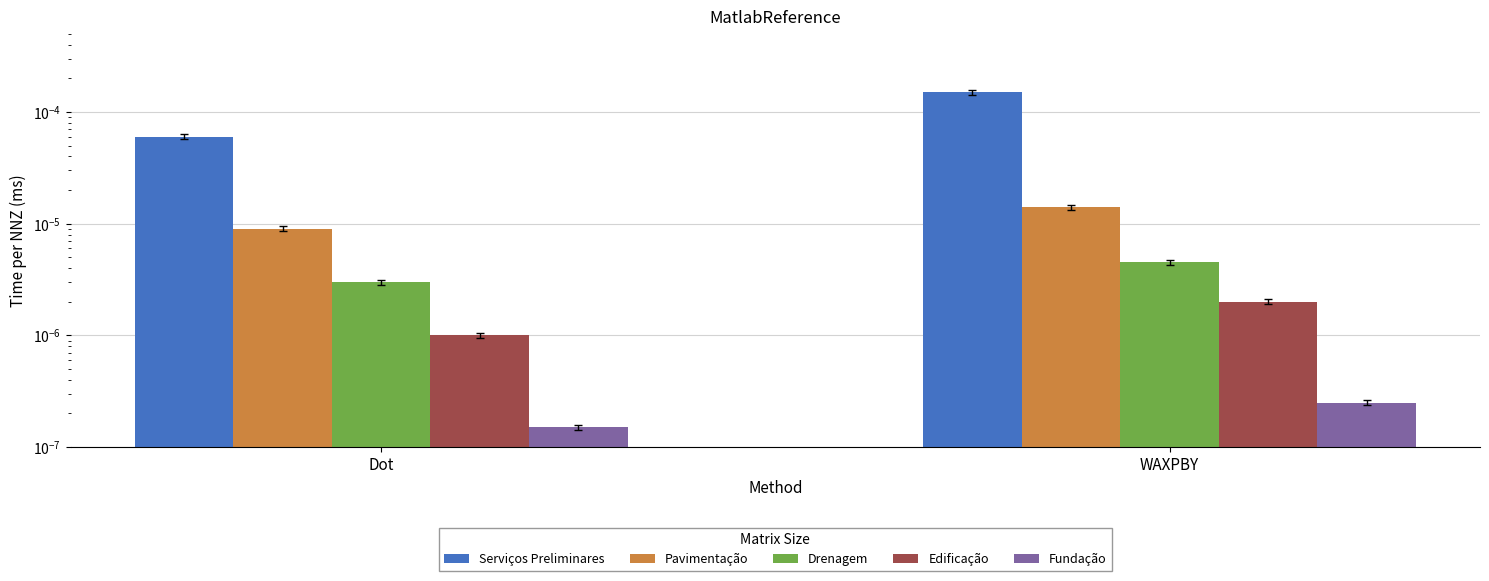

The value of Drenagem at WAXPBY is 0.0. True or false?

False